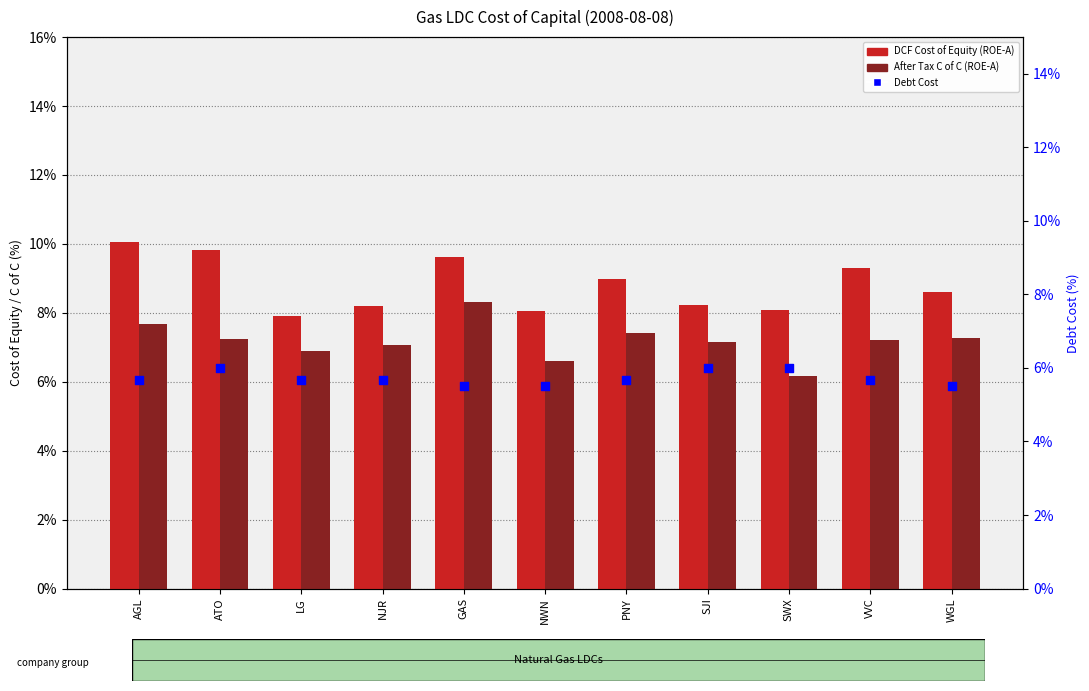

At which category is the sum across all series the highest?

GAS